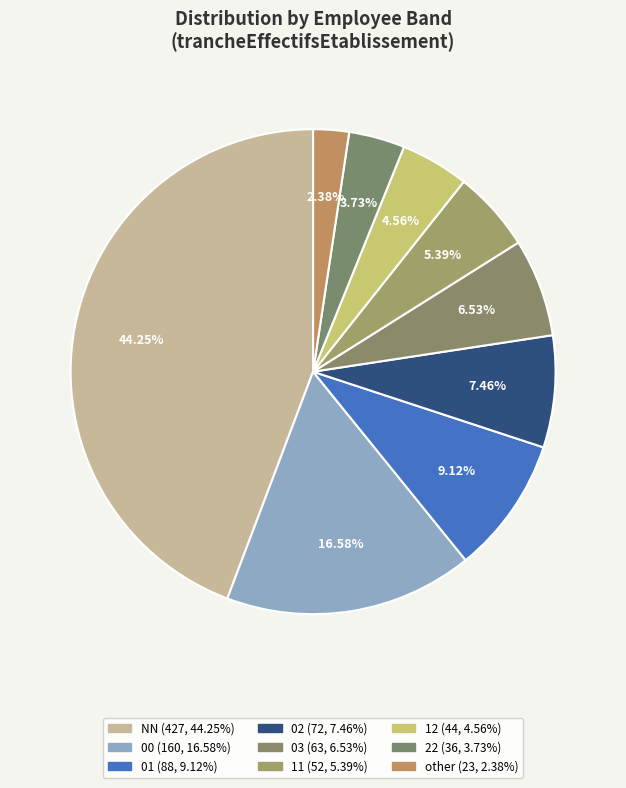

Count the number of slices in the pie.

9